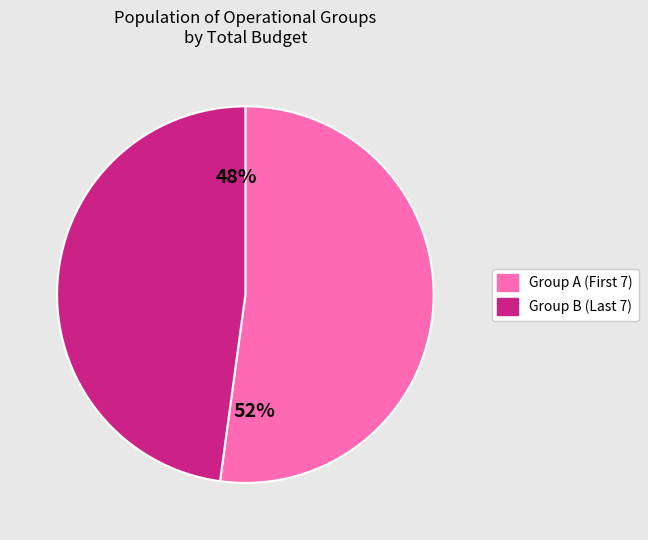

To the nearest percent, what is the average slice percentage?

50%